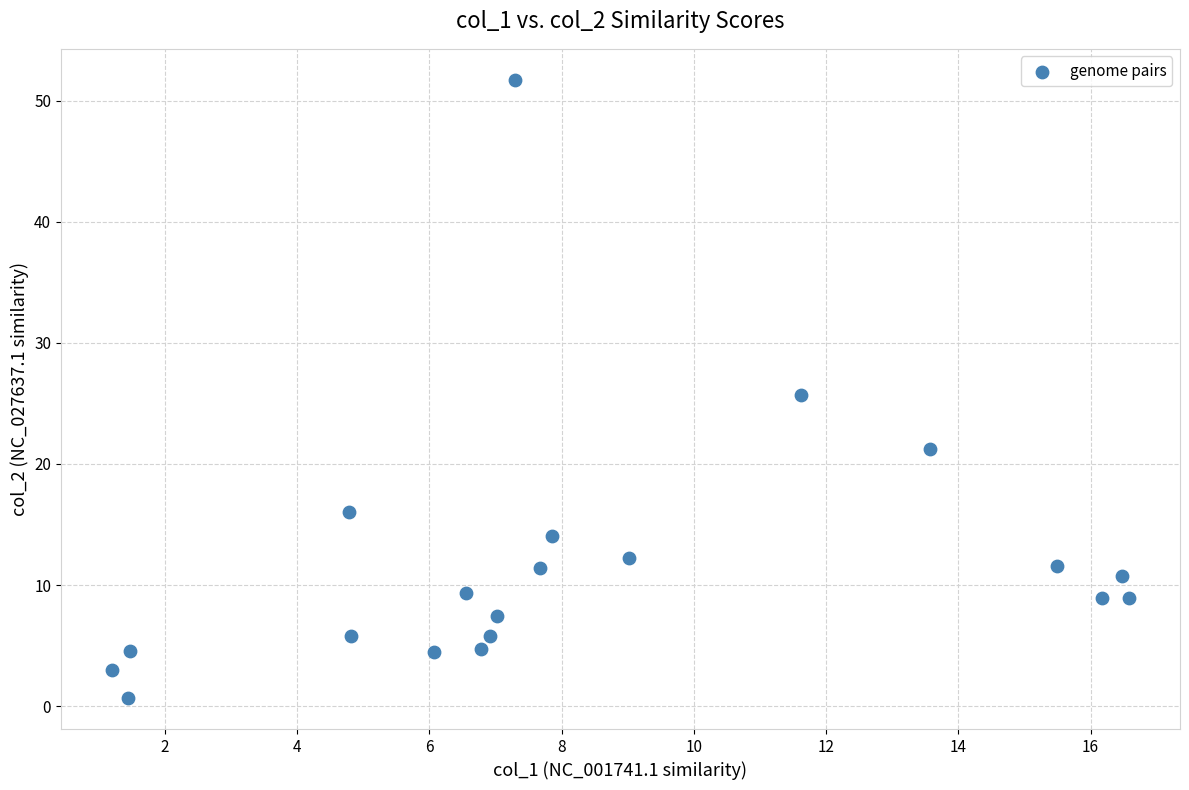

What is the range of X values (max minus min)?

15.4